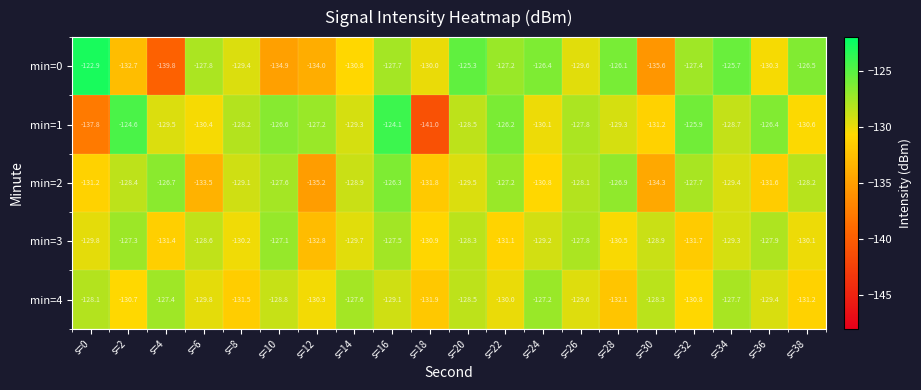

Rank the series by their maximum value, from highest to lowest.

min=0, min=1, min=2, min=3, min=4